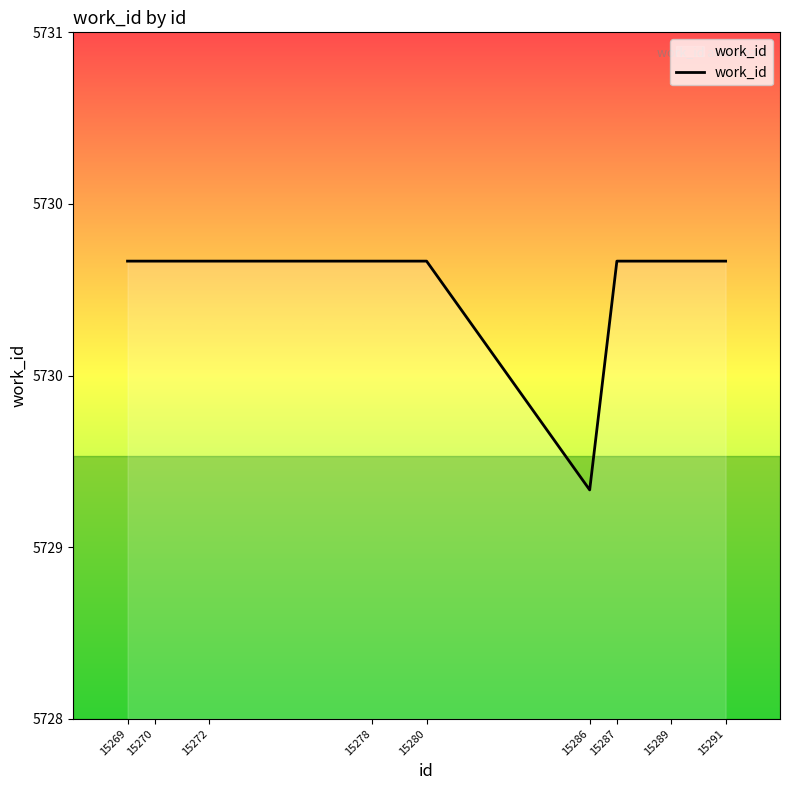

List the labels in order of value, largest first.

15269, 15270, 15272, 15278, 15280, 15287, 15289, 15291, 15286